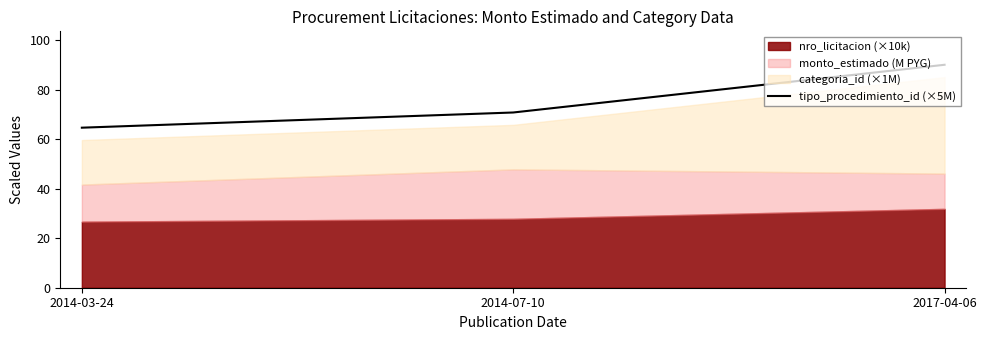

List the labels in order of value, smallest first.

2014-03-24, 2014-07-10, 2017-04-06